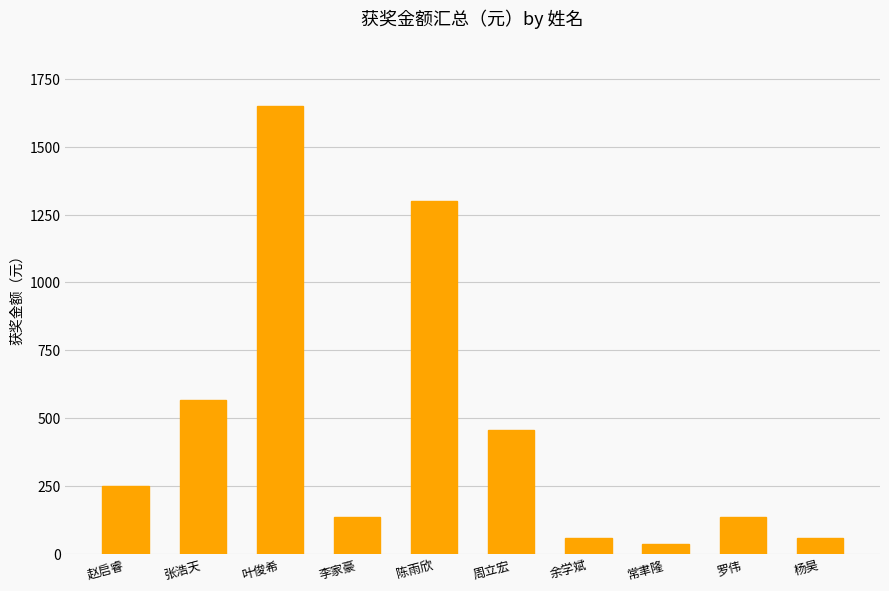

What is the value of the 4th bar from the left?

137.5